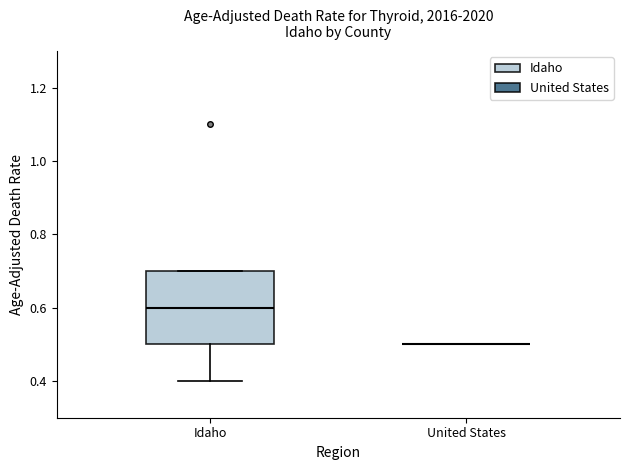

Reading left to right, transcribe this box plot: for each box, give where its median line is, the range the box spans, and where its two whiskers end, as read against the y-axis. The values are not printed on the chart, so give them approximately, as read against the axis.

Idaho: median 0.6, box 0.5 to 0.7, whiskers 0.4 to 0.7
United States: box collapsed to a line at 0.5, whiskers 0.5 to 0.5